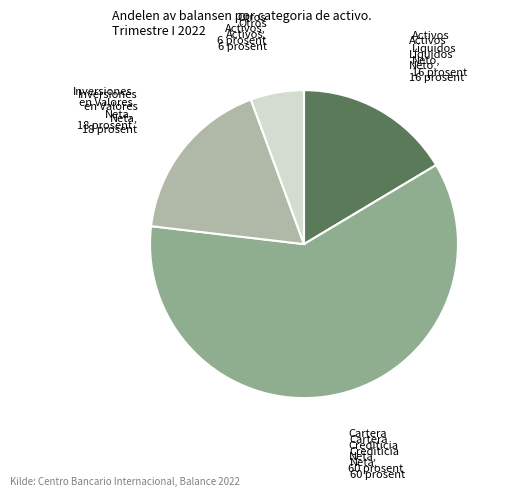

Is there any slice that represents more than half of the pie?

Yes